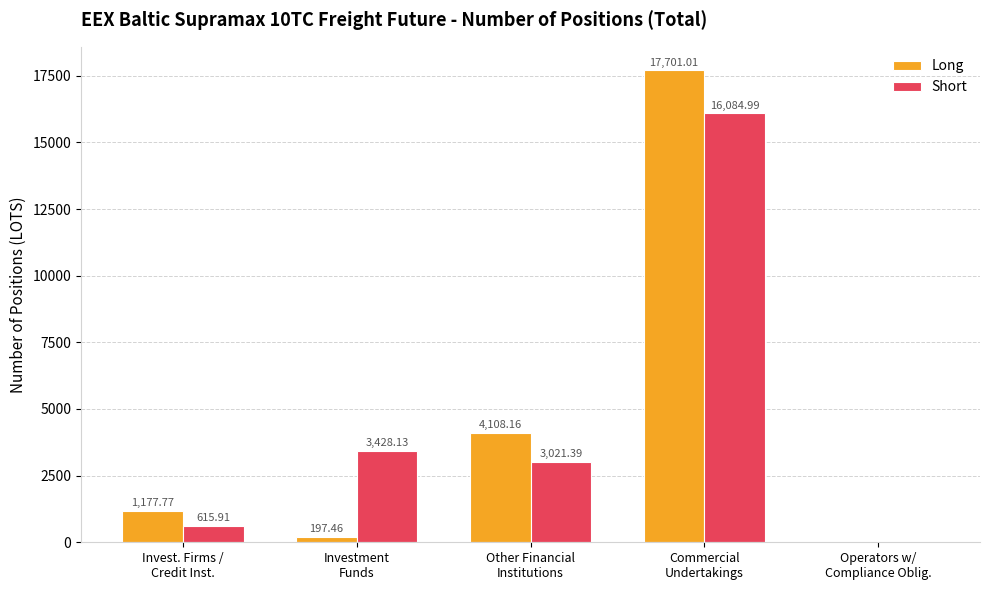

Between Invest. Firms /
Credit Inst. and Other Financial
Institutions, which series saw the biggest shift?

Long